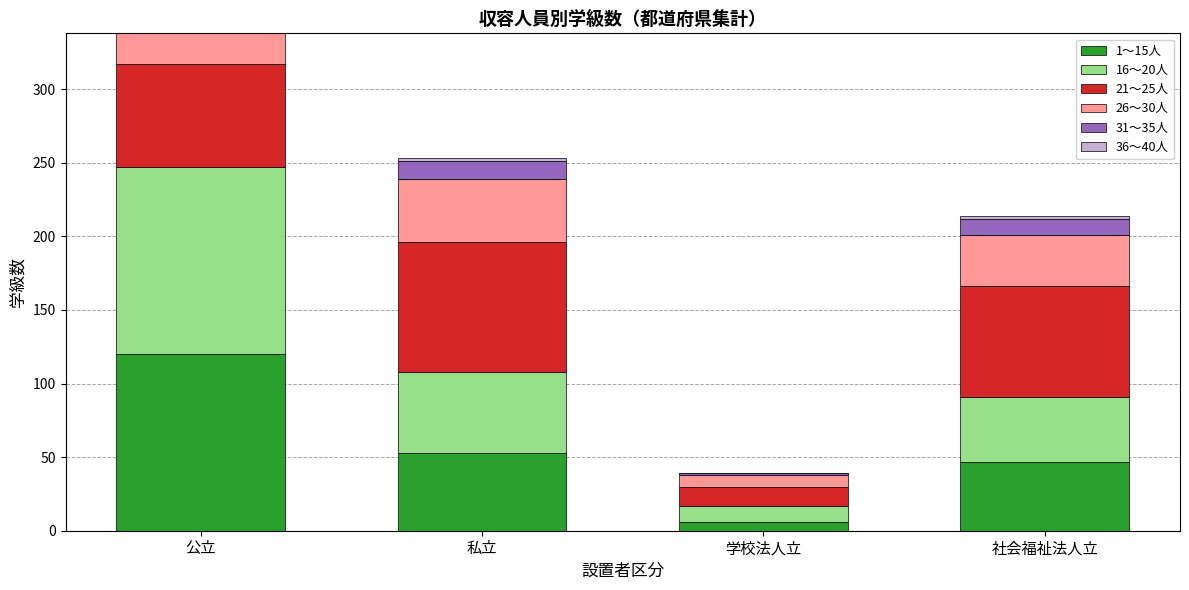

At which category is the sum across all series the highest?

公立